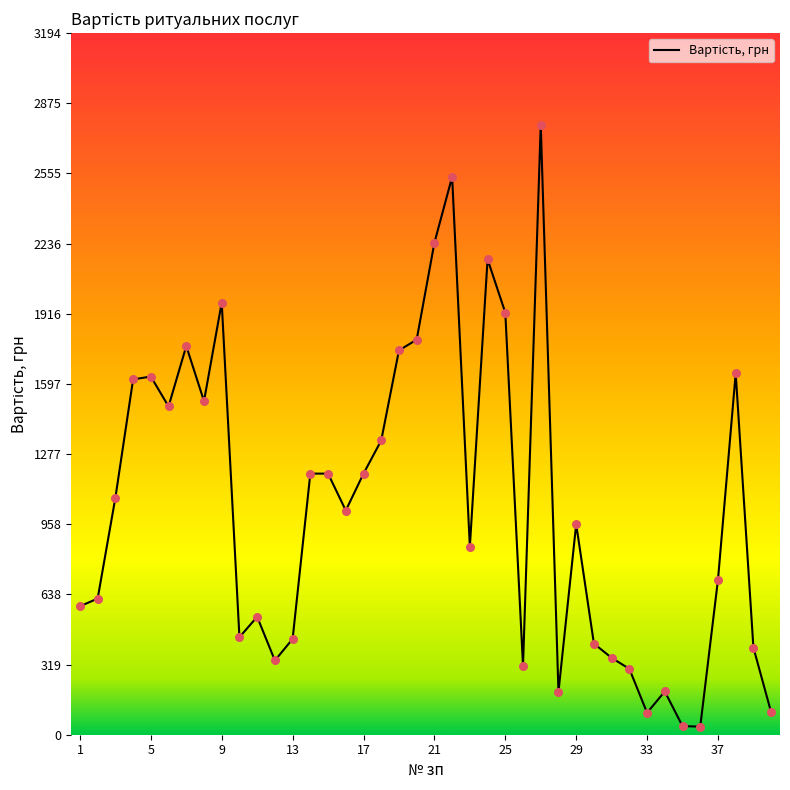

What is the difference between the maximum and minimum values?

2741